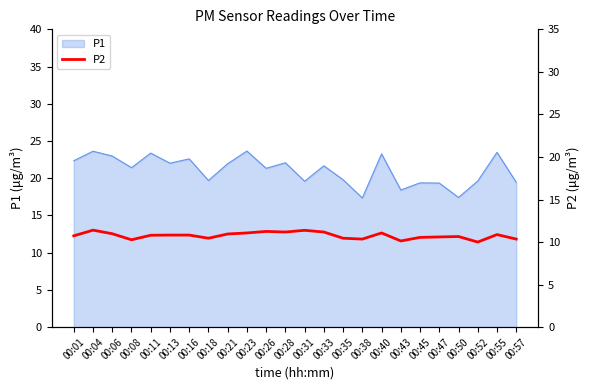

Does the chart display data point markers on the line(s)?

No